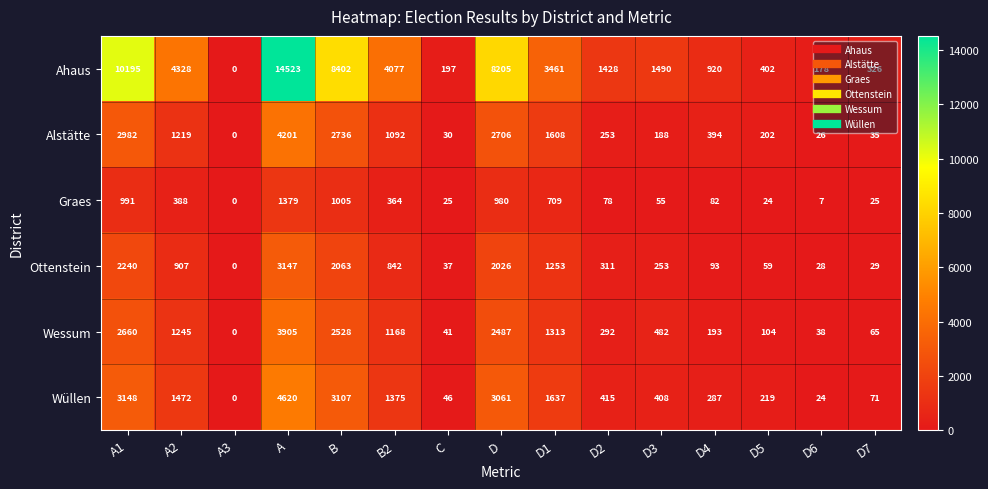

What is the average value of the Ahaus series?

3875